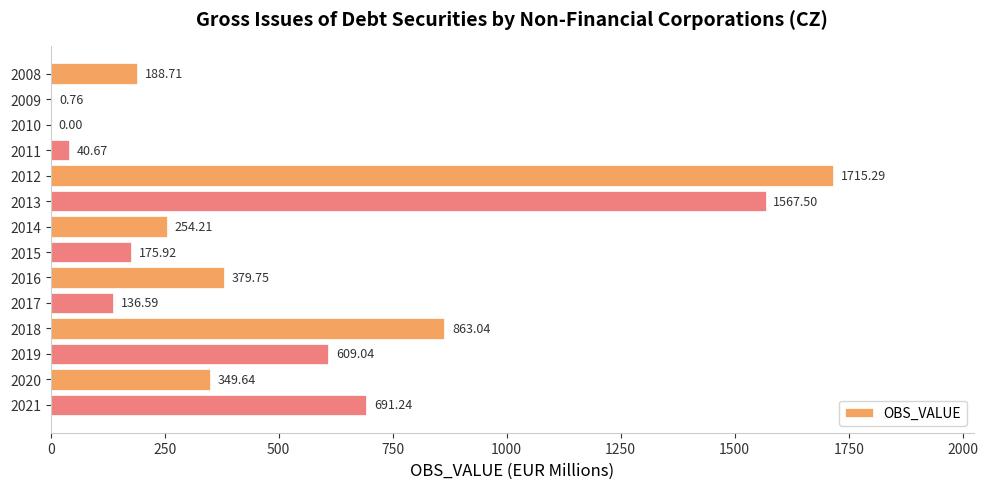

What is the sum of all values?

6972.4